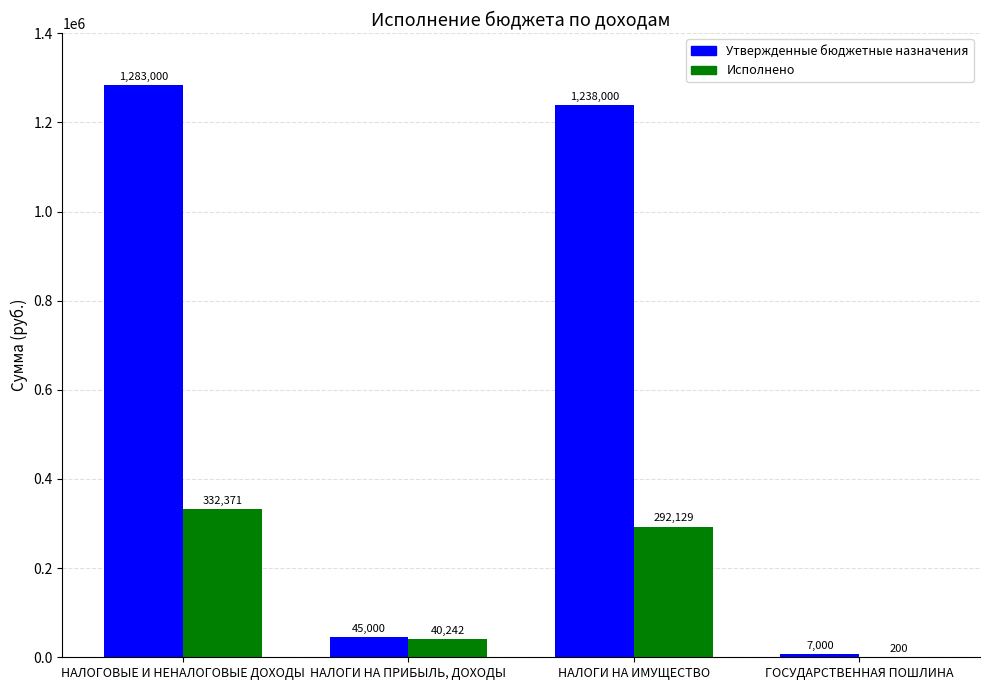

At which label does Исполнено first exceed 292129?

НАЛОГОВЫЕ И НЕНАЛОГОВЫЕ ДОХОДЫ